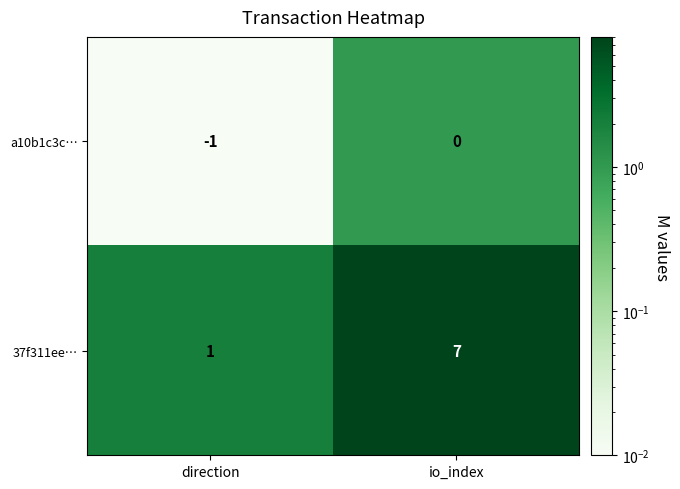

Count the number of data series in this chart.

2